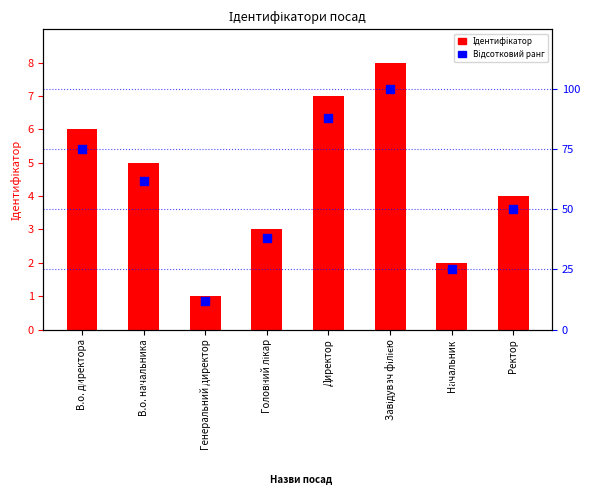

At which category is the sum across all series the highest?

Завідувач філією